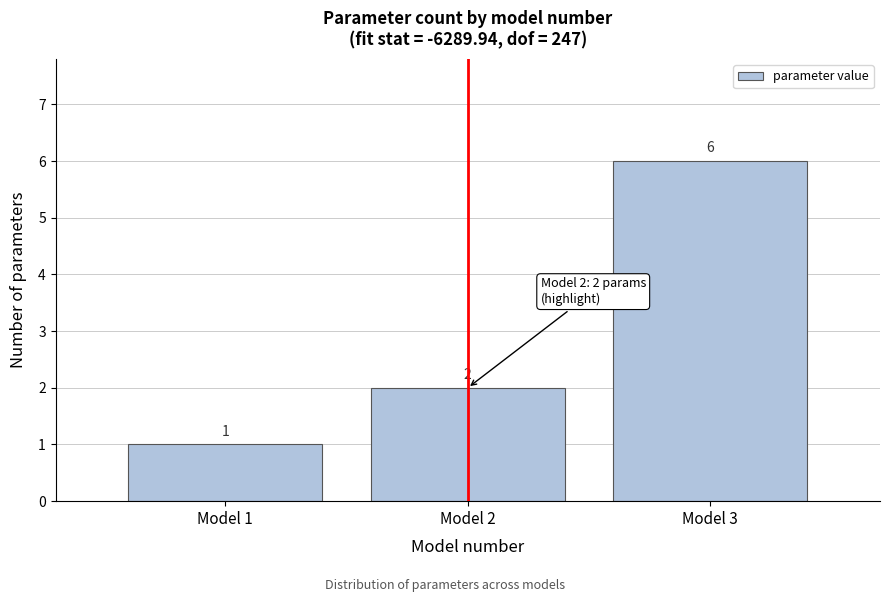

How tall is the bar that spans 1.5 to 2.5 on the x-axis?

2